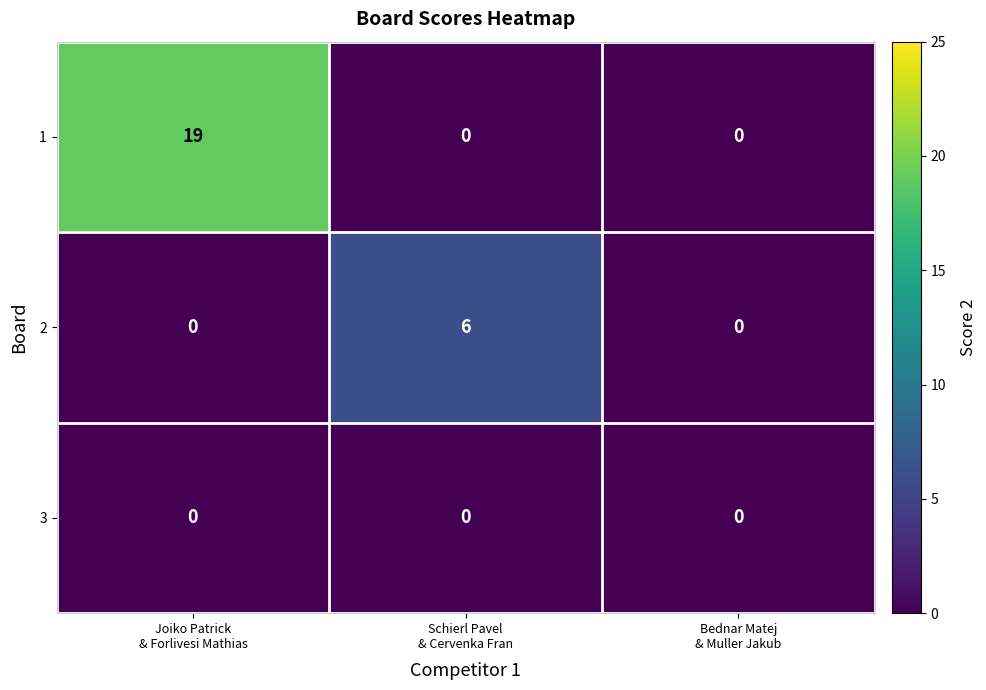

What is the maximum value for 2?

6